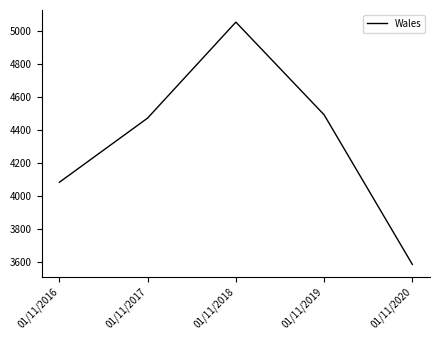

What is the smallest value displayed?

3585